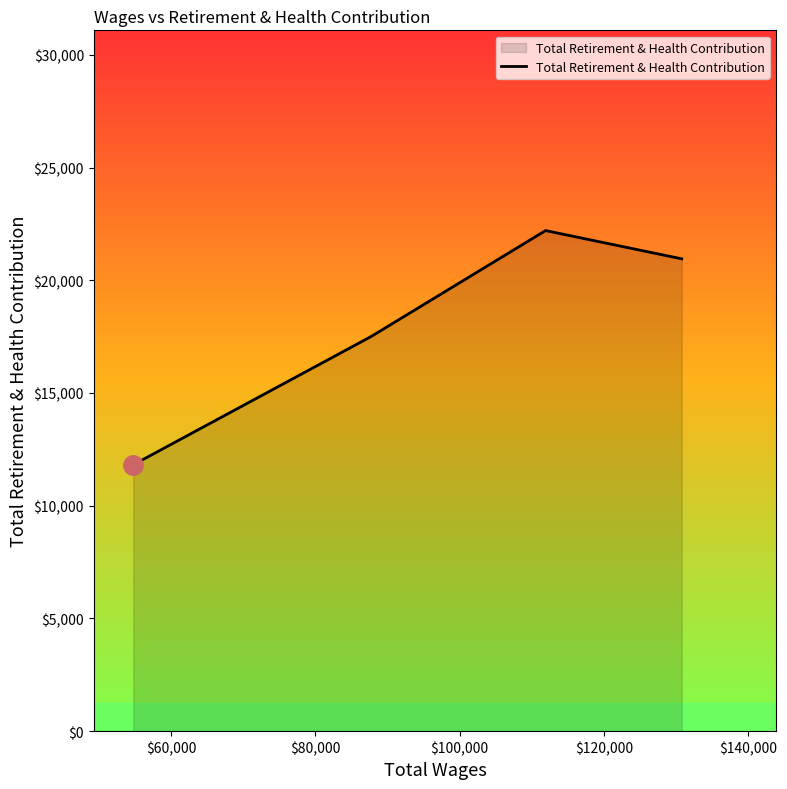

How many values are below 20950?

2